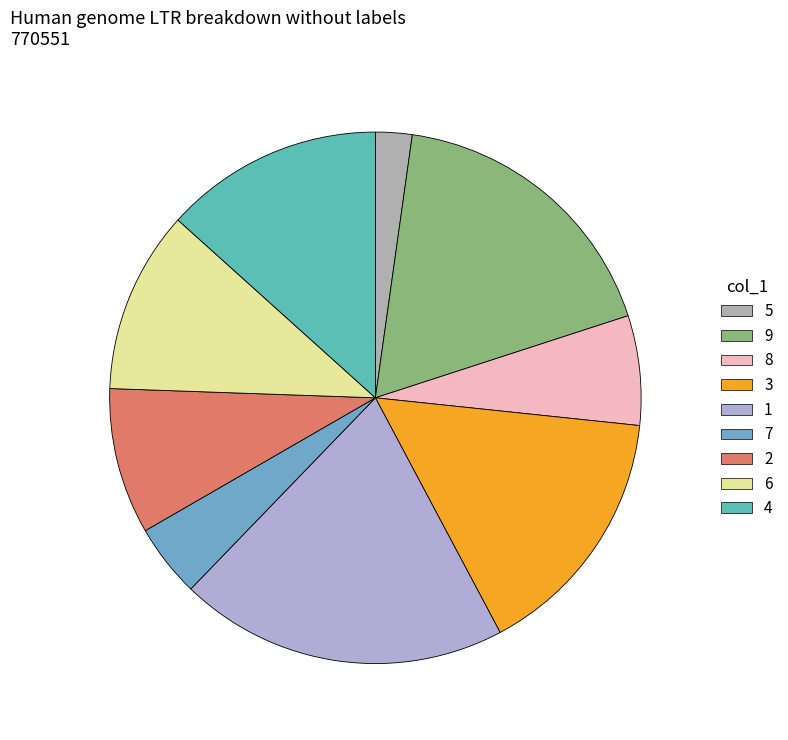

What is the smallest slice in the pie chart?

5